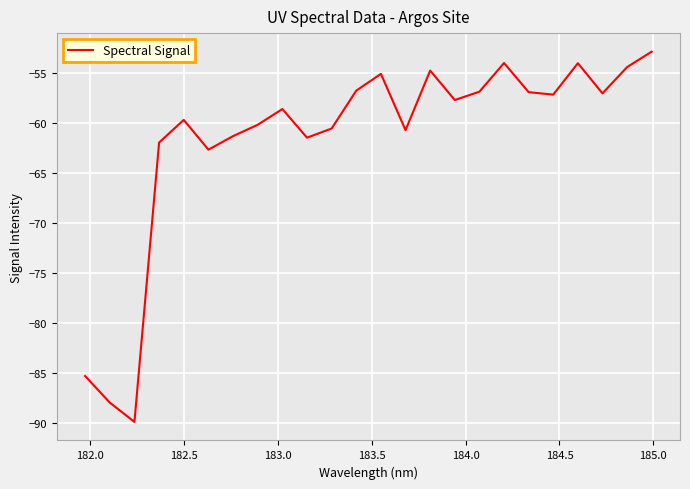

How many lines are shown in the chart?

1